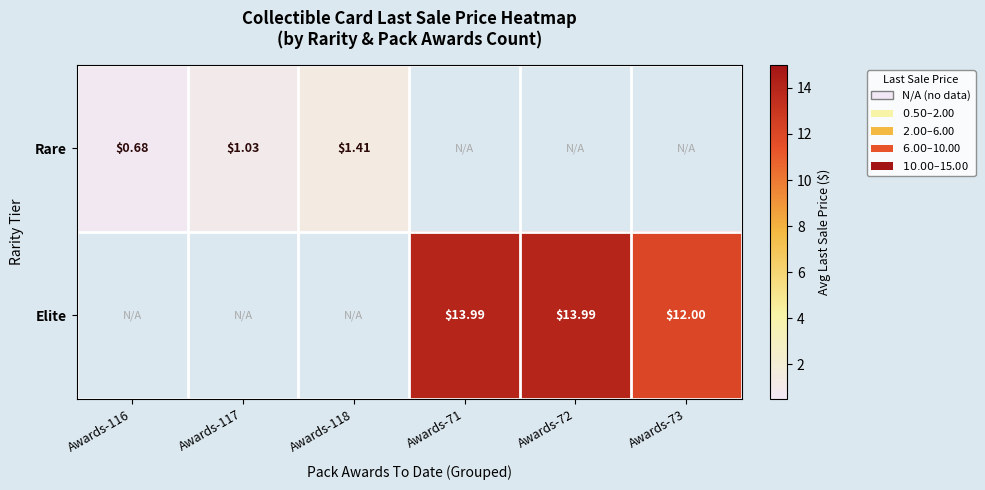

How many data points does each series have?

6